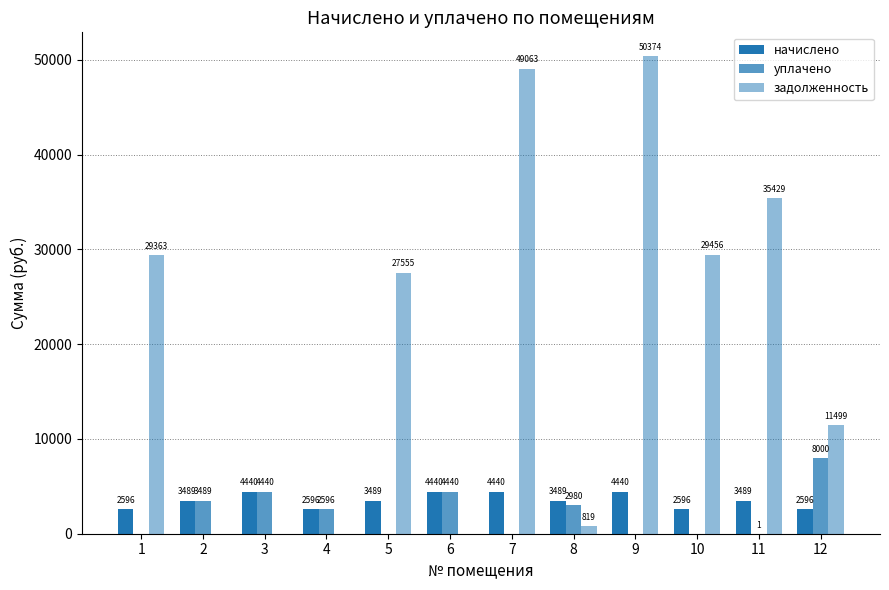

At how many categories does at least one series exceed 930?

12